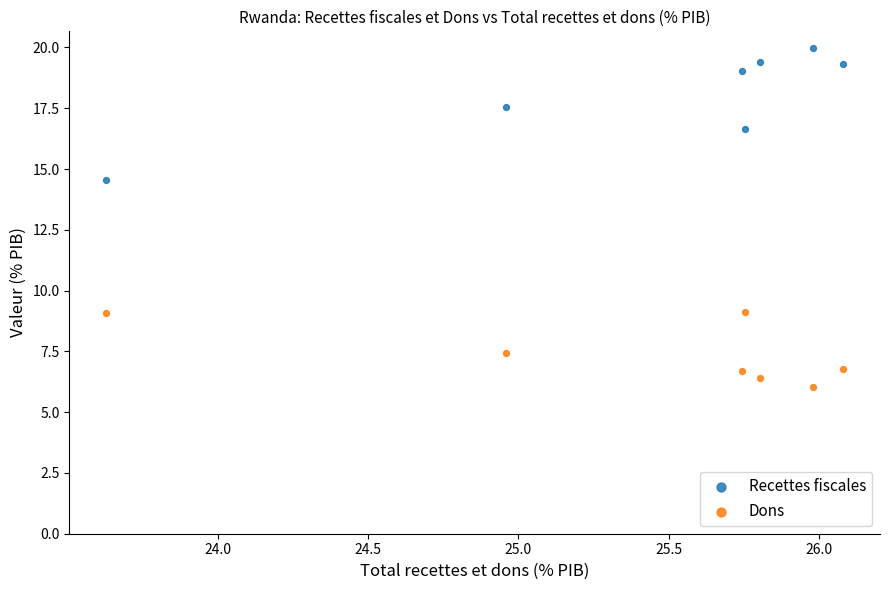

Which series has the largest Y range (max minus min)?

Recettes fiscales